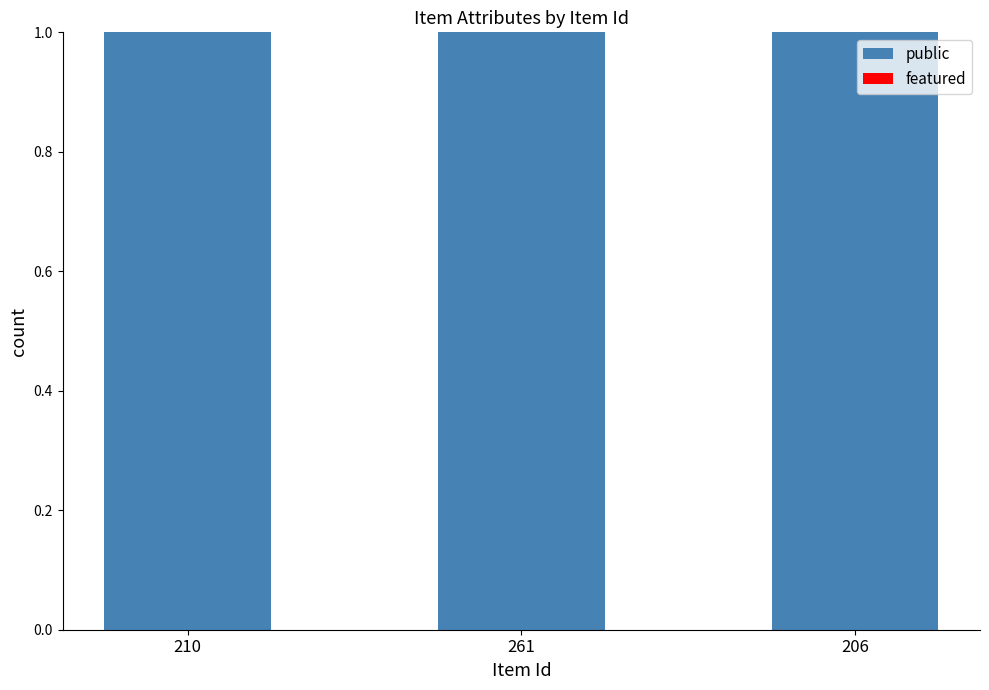

List the series in order of their overall mean, highest first.

public, featured